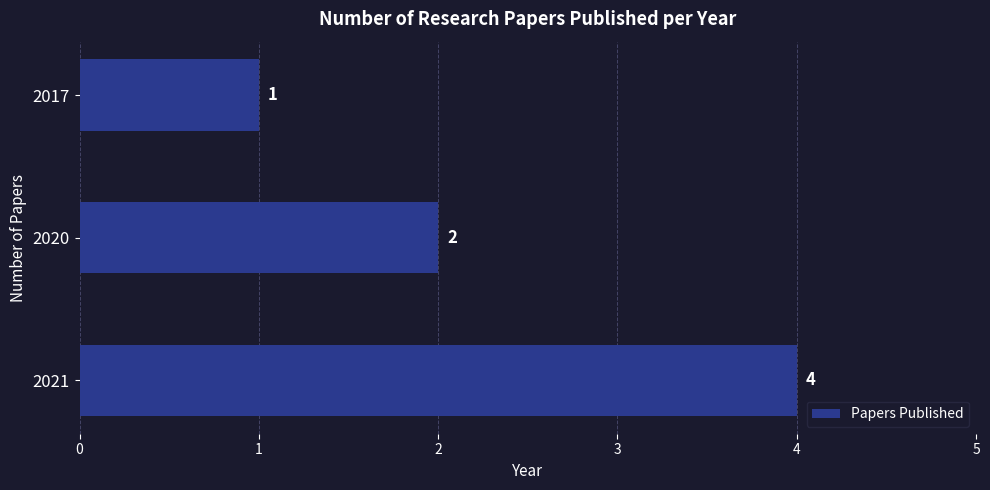

Count the number of categories in the chart.

3